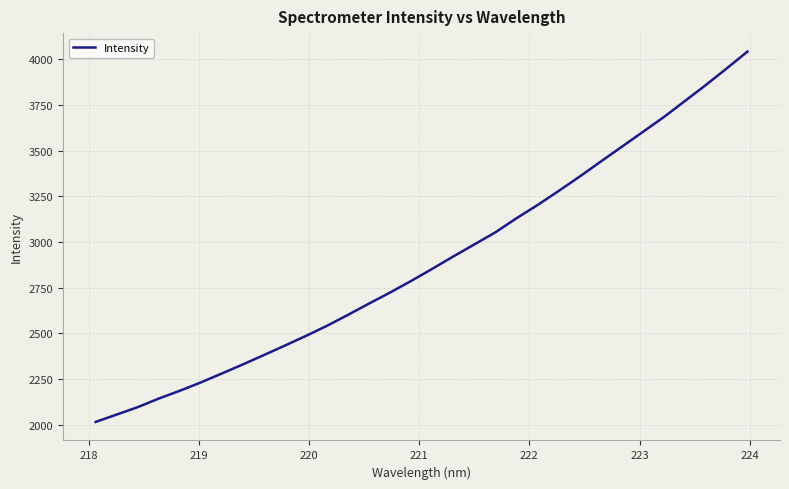

Reading right to left, list all the values displayed in this chart.

4040.5	3947.4	3856.3	3768.4	3681.0	3599.8	3518.8	3438.1	3356.3	3277.7	3201.1	3129.0	3052.3	2986.4	2920.5	2853.2	2787.0	2723.7	2663.7	2601.8	2542.0	2486.7	2433.8	2382.0	2330.7	2281.1	2232.0	2186.6	2143.9	2097.0	2056.4	2016.1